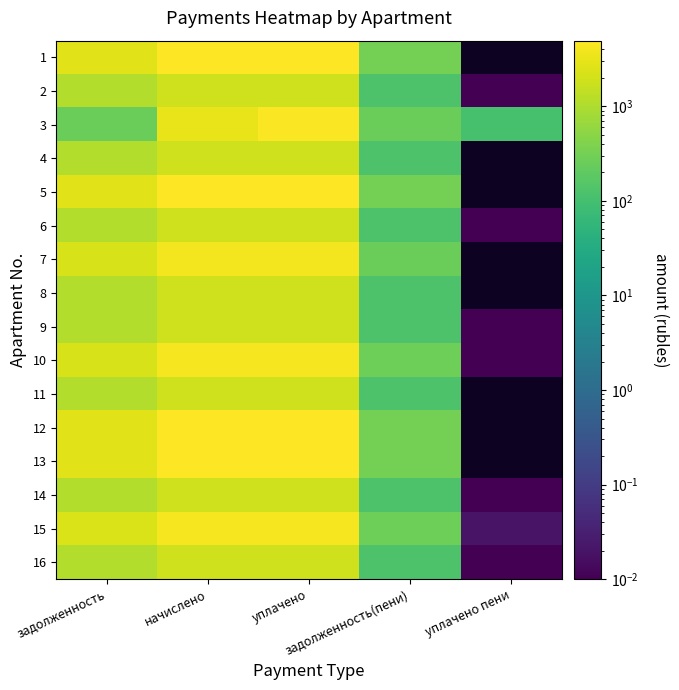

True or false: 1 has a value of 6413.0 at начислено.

False